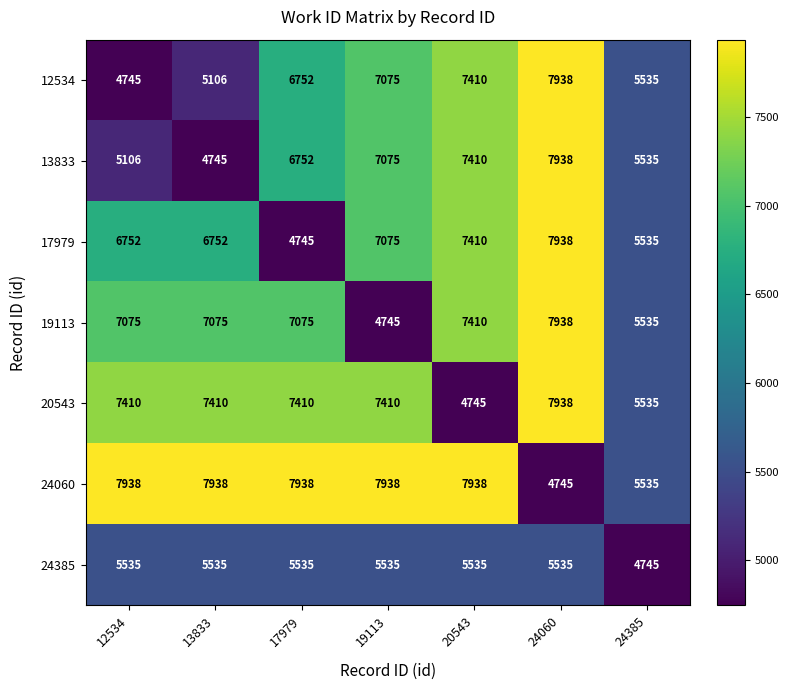

Which series has the largest total across all categories?

24060